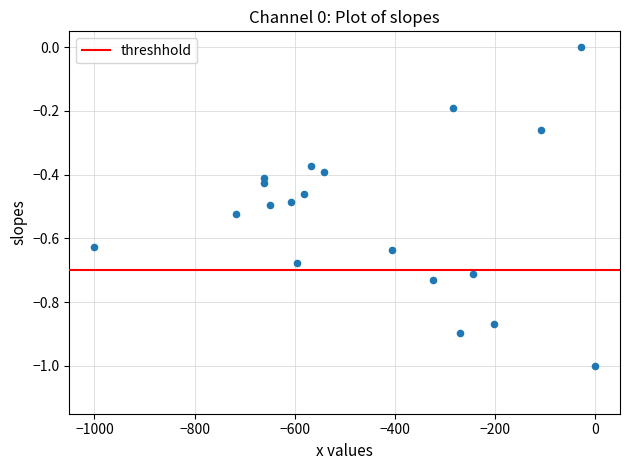

What is the range of Y values (max minus min)?

1.0